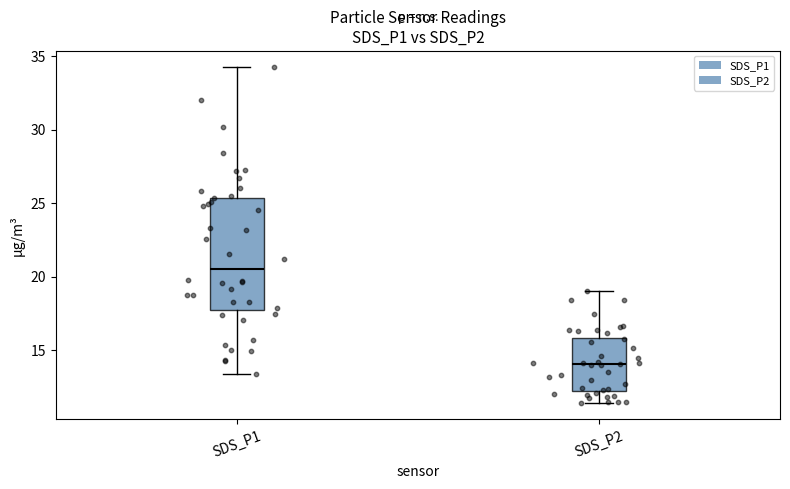

Which box's median line is the highest?

SDS_P1